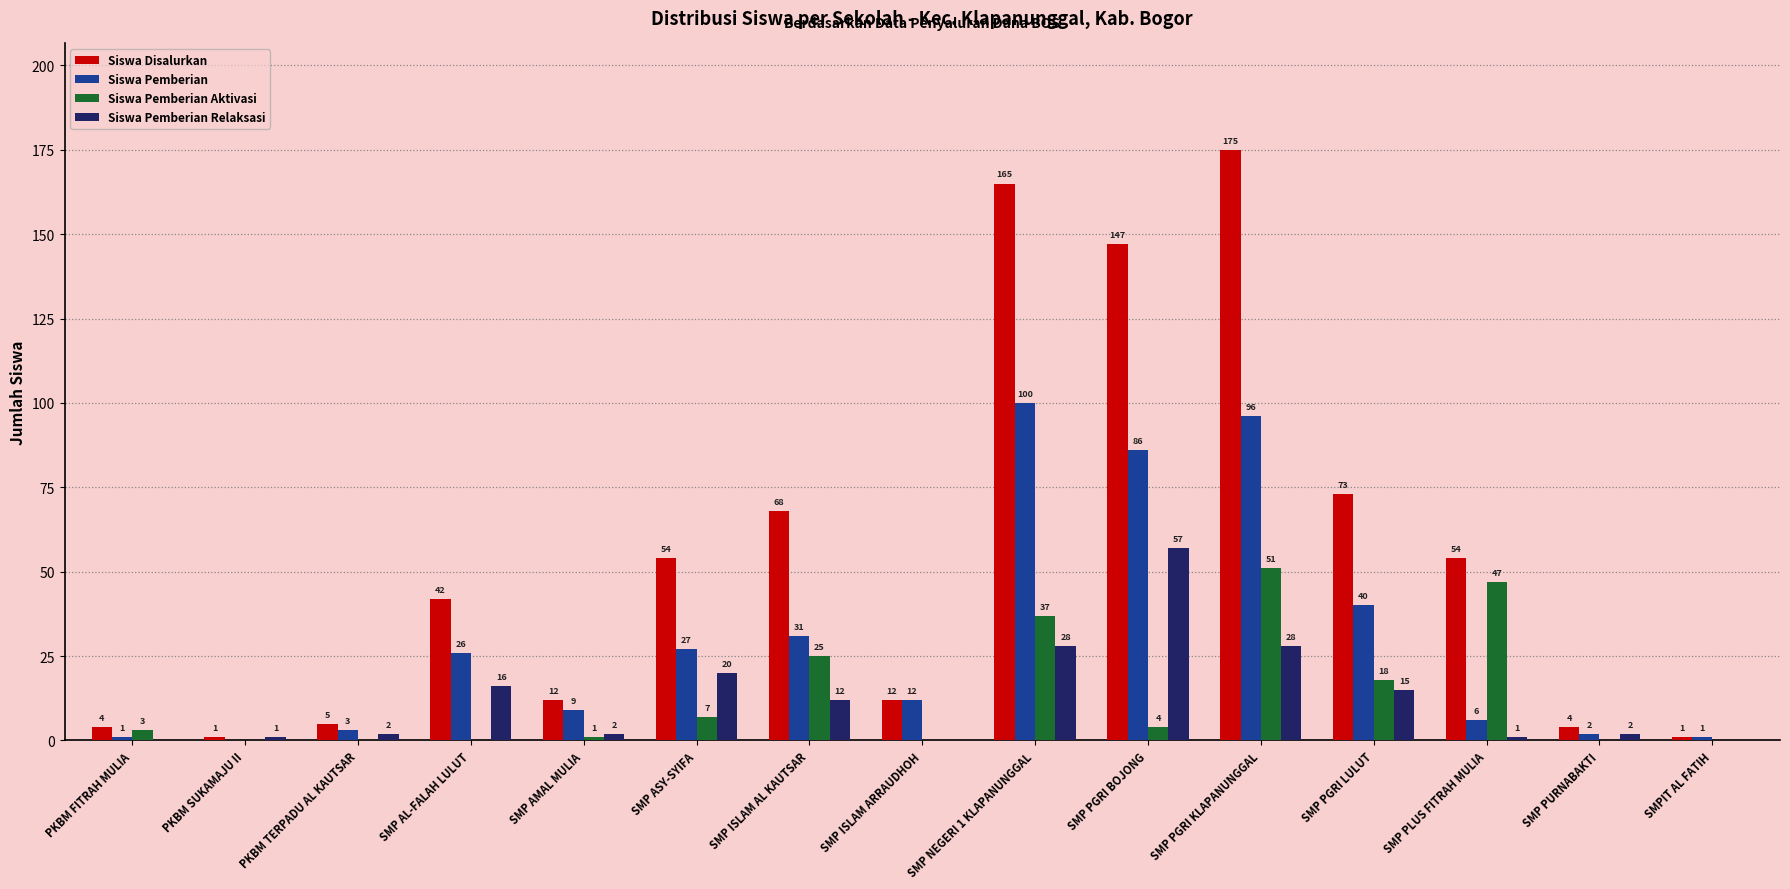

Are the bars grouped side by side (vs. stacked)?

Yes